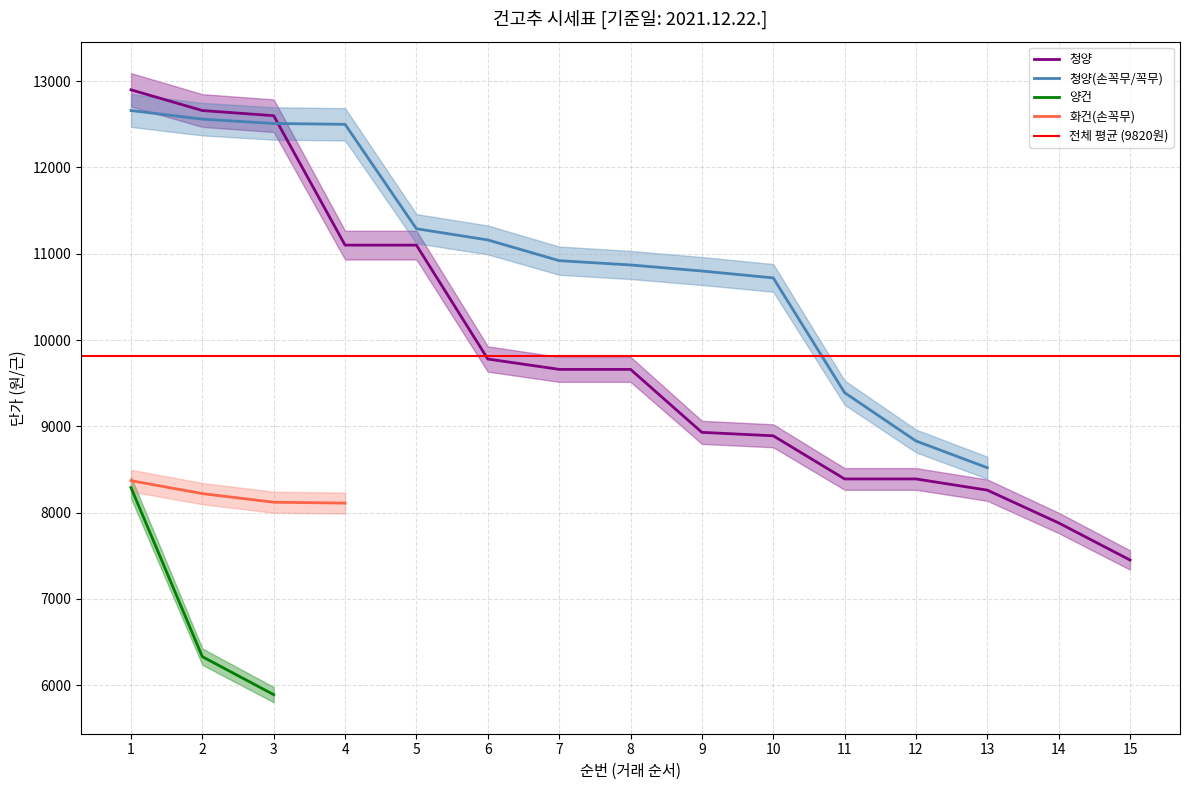

Where does the 청양(손꼭무/꼭무) series first go above 10870?

1